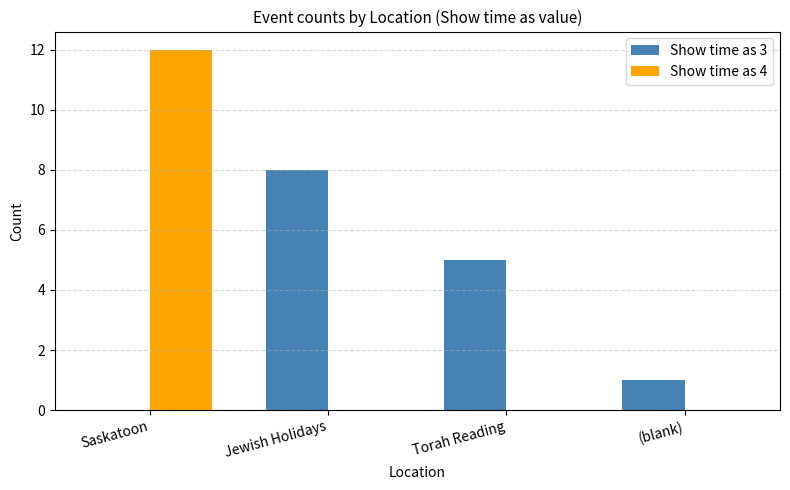

What is the total value across all series at Saskatoon?

12